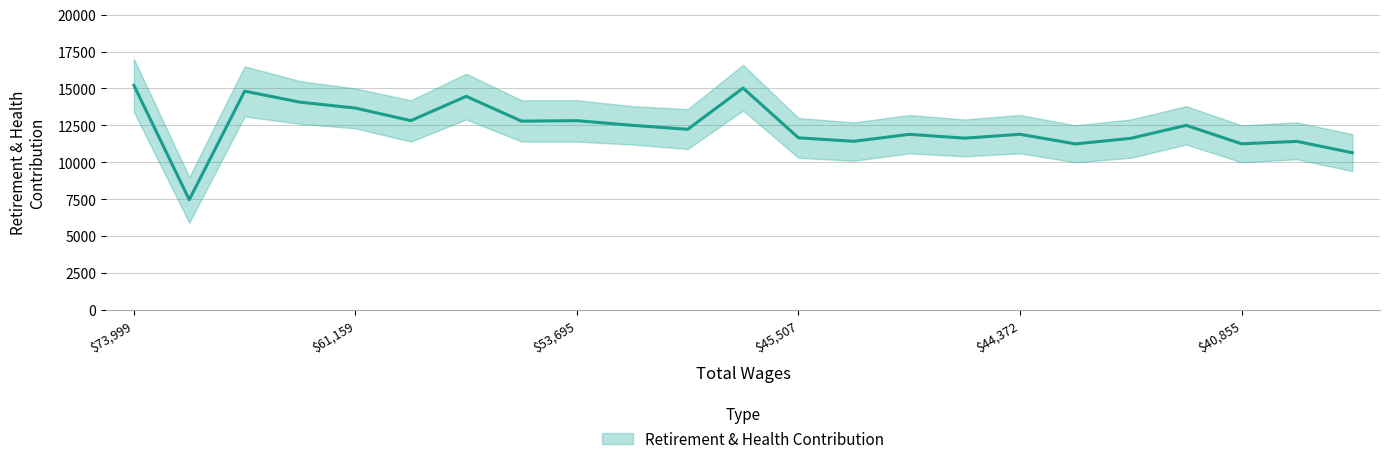

How many lines are shown in the chart?

1